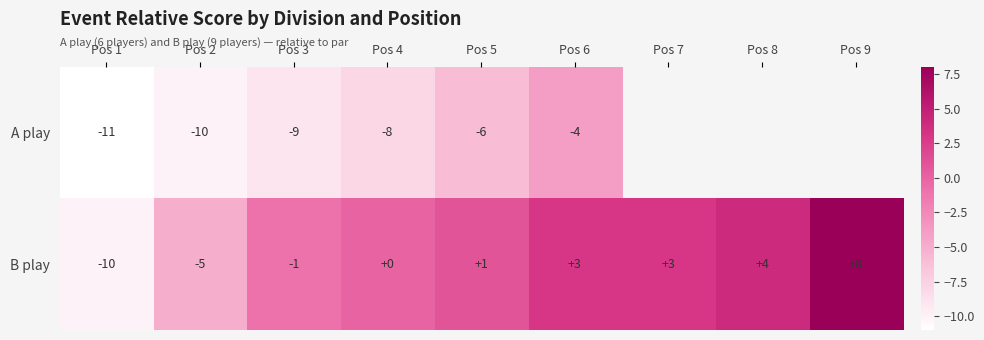

Where is B play nearest to the value -1?

Pos 3